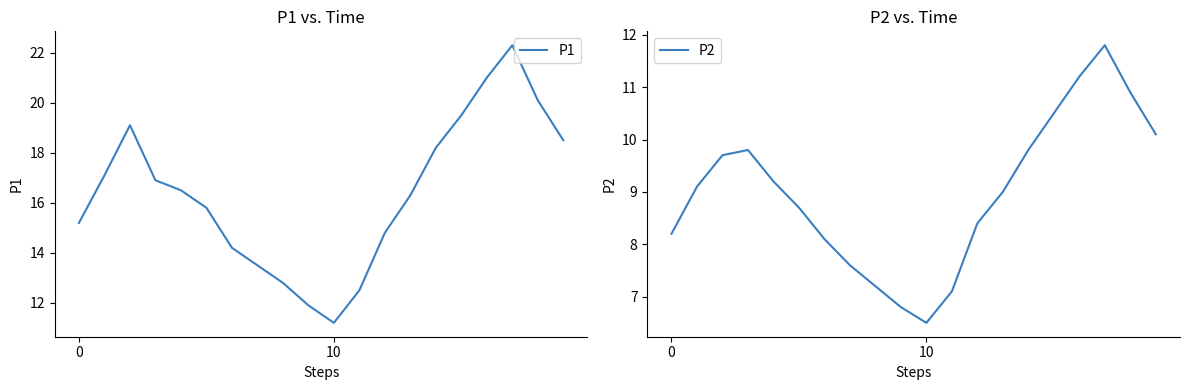

What is the lowest value of the P1 series?

11.2